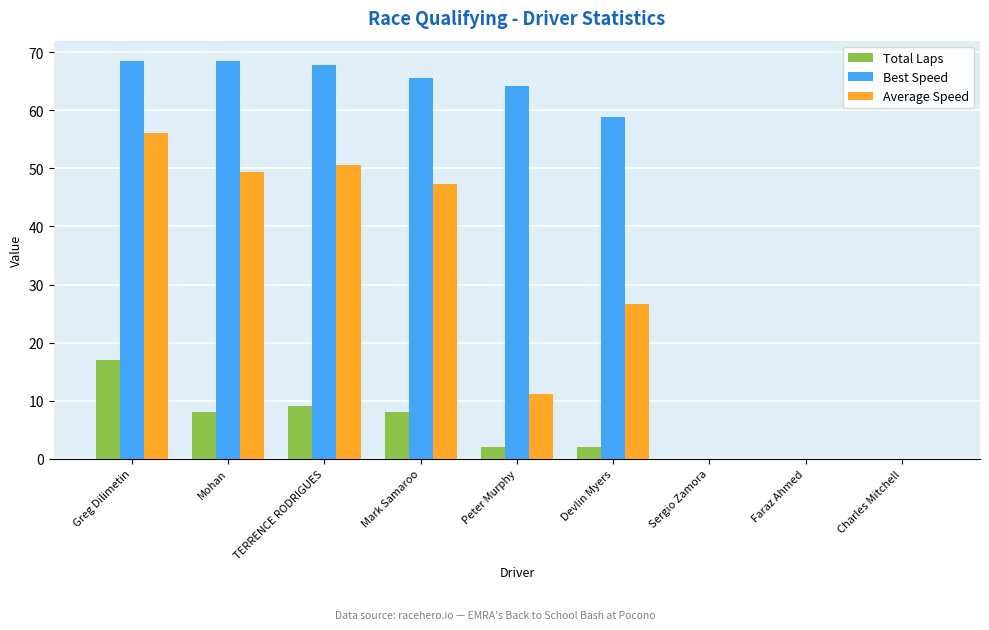

What are all the series names shown in the legend?

Total Laps, Best Speed, Average Speed